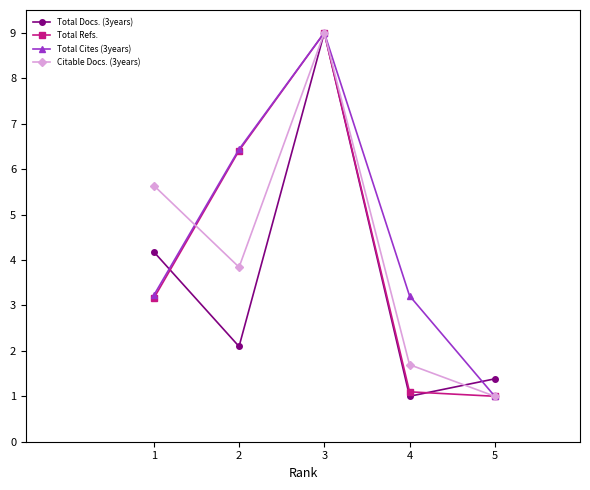

True or false: Total Refs. and Total Docs. (3years) intersect in this chart.

True